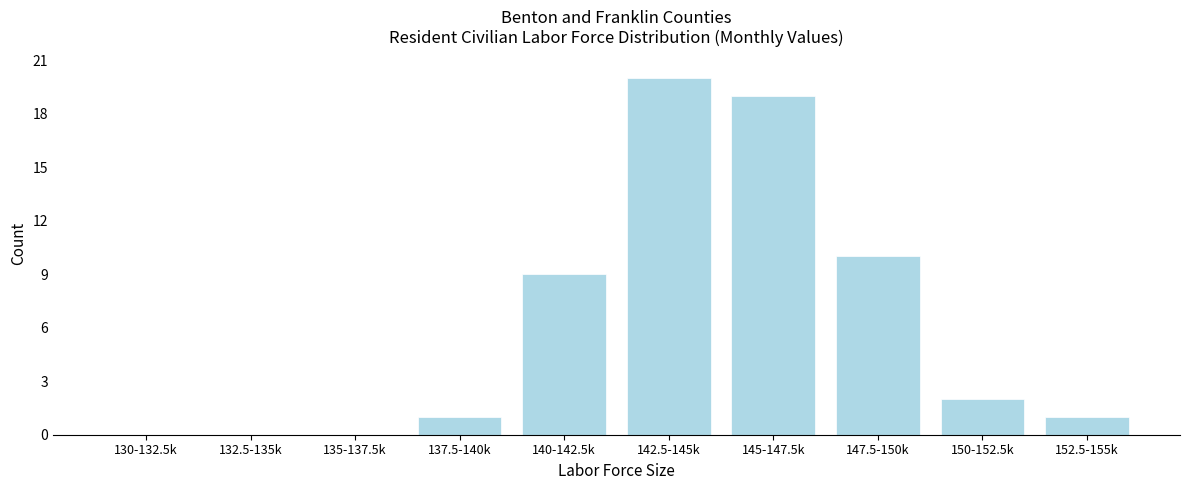

Reading left to right, transcribe all the data shown in this chart.

130-132.5k=0	132.5-135k=0	135-137.5k=0	137.5-140k=1	140-142.5k=9	142.5-145k=20	145-147.5k=19	147.5-150k=10	150-152.5k=2	152.5-155k=1